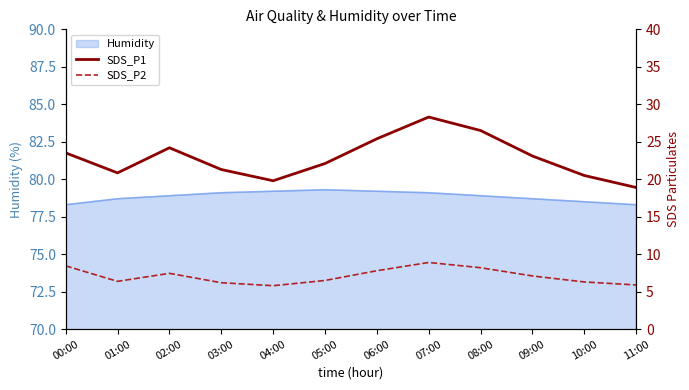

What is the sum of all SDS_P2 values?

85.0